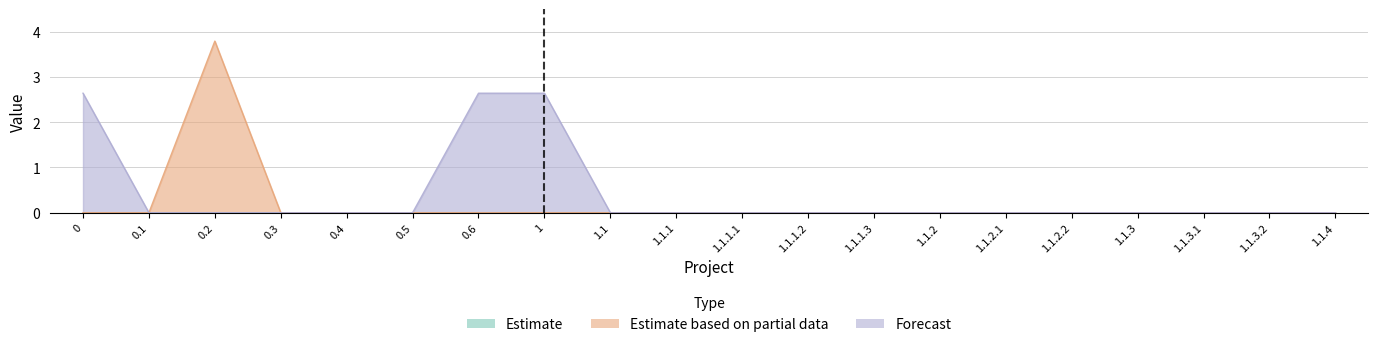

True or false: Estimate based on partial data and Forecast cross at least once.

False